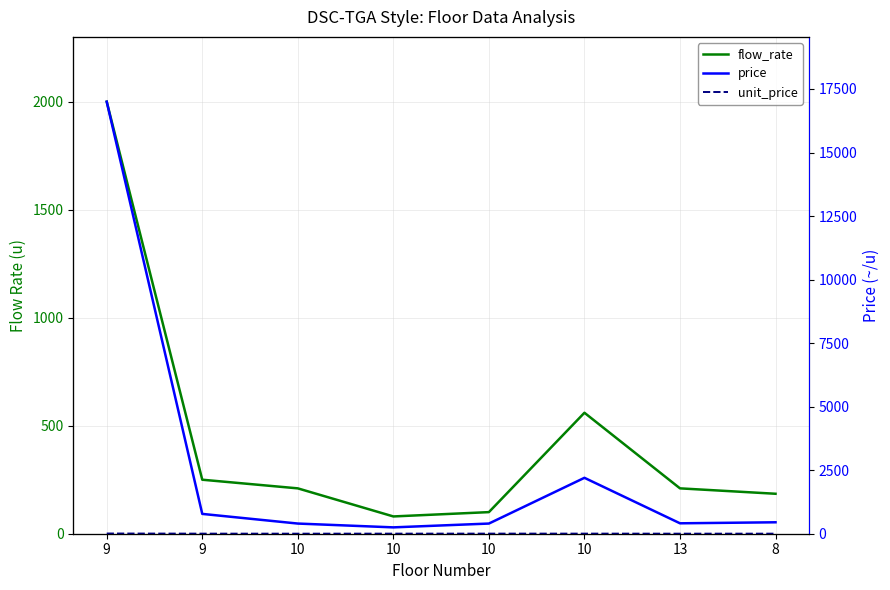

Does the chart have visible grid lines?

Yes